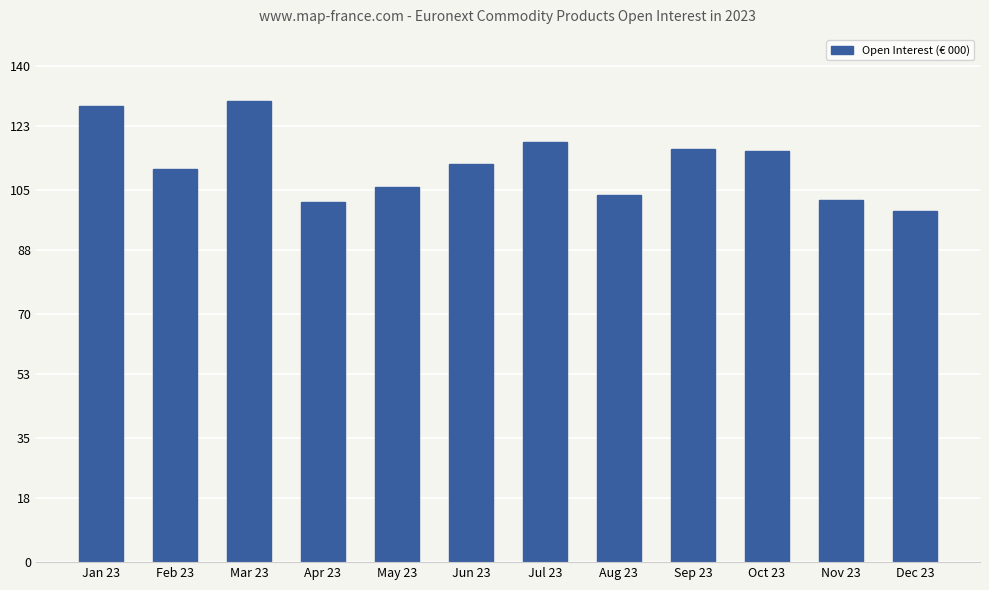

What is the change in value from Mar 23 to May 23?

-2771348.6